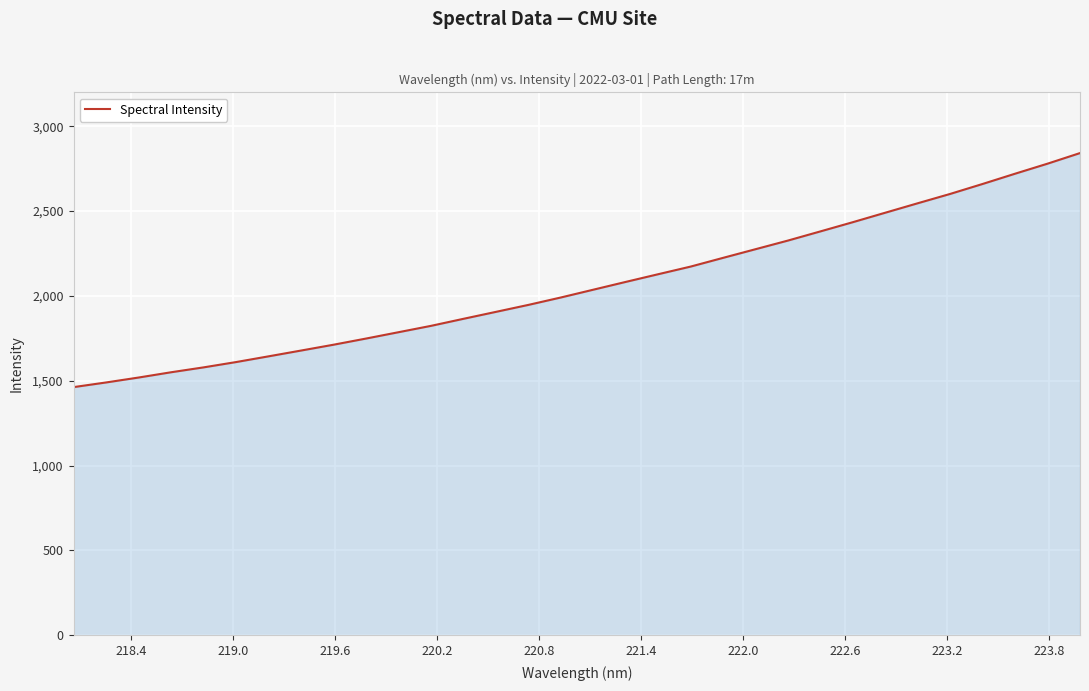

What is the sum of all values?

66012.8